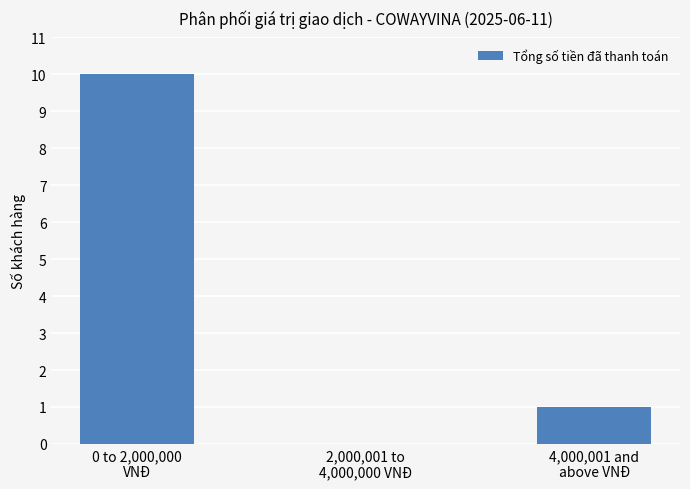

What is the sum of all values?

11